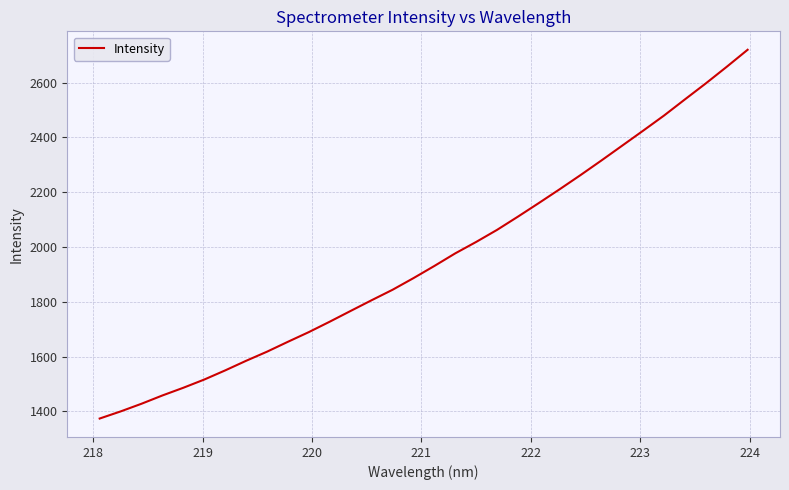

What is the greatest value displayed?

2719.7